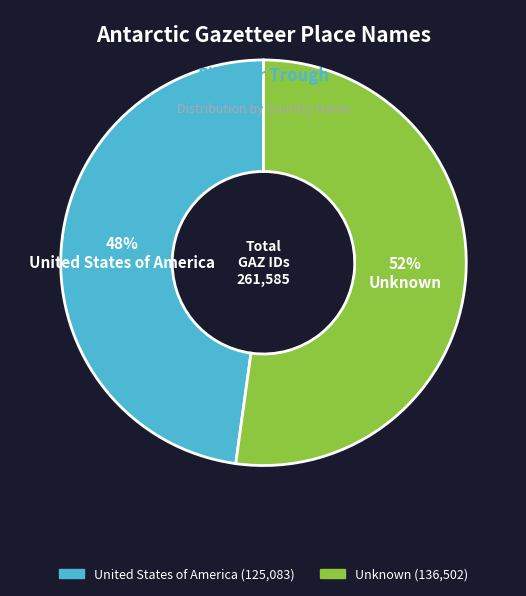

Count the number of slices in the pie.

2